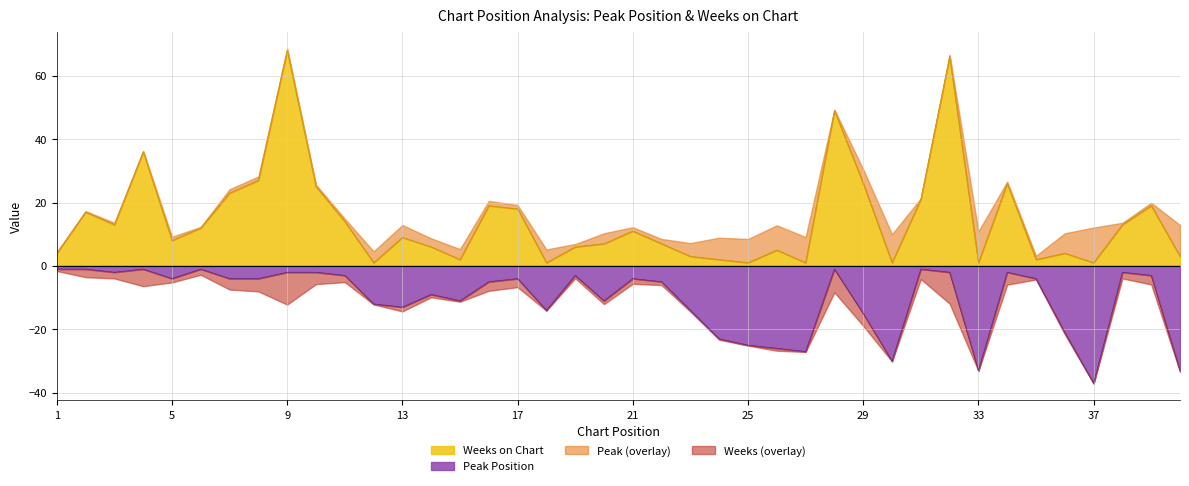

What is the value of the Weeks on Chart point at the 25th from the left?

1